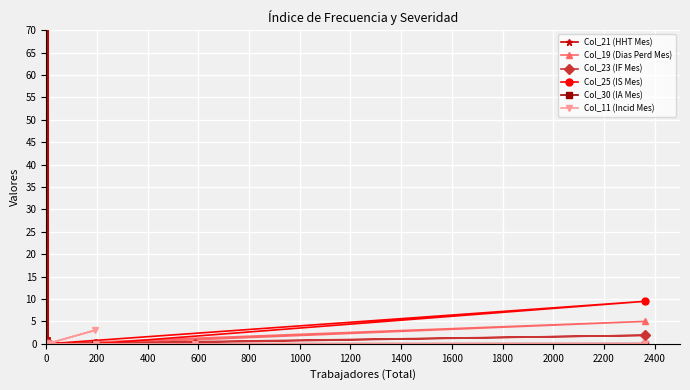

Count the Col_19 (Dias Perd Mes) values in the range 0 to 1.

19